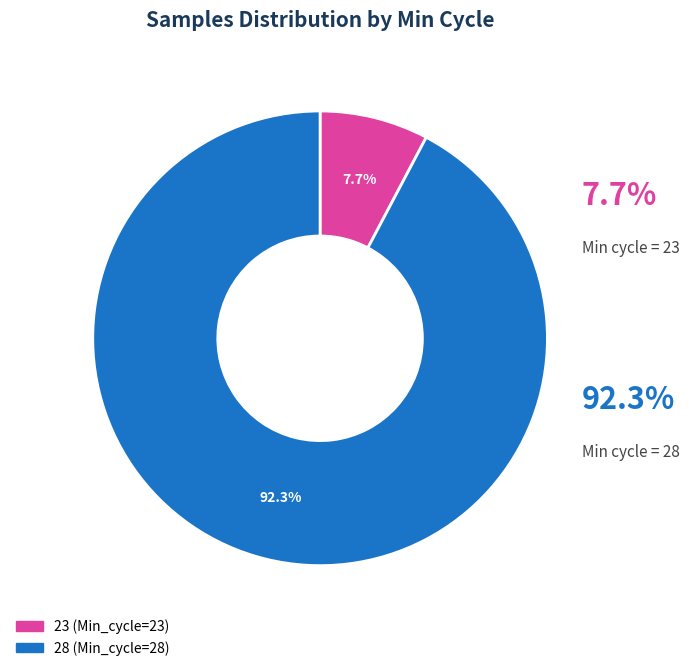

Is 28 the majority of the pie?

No